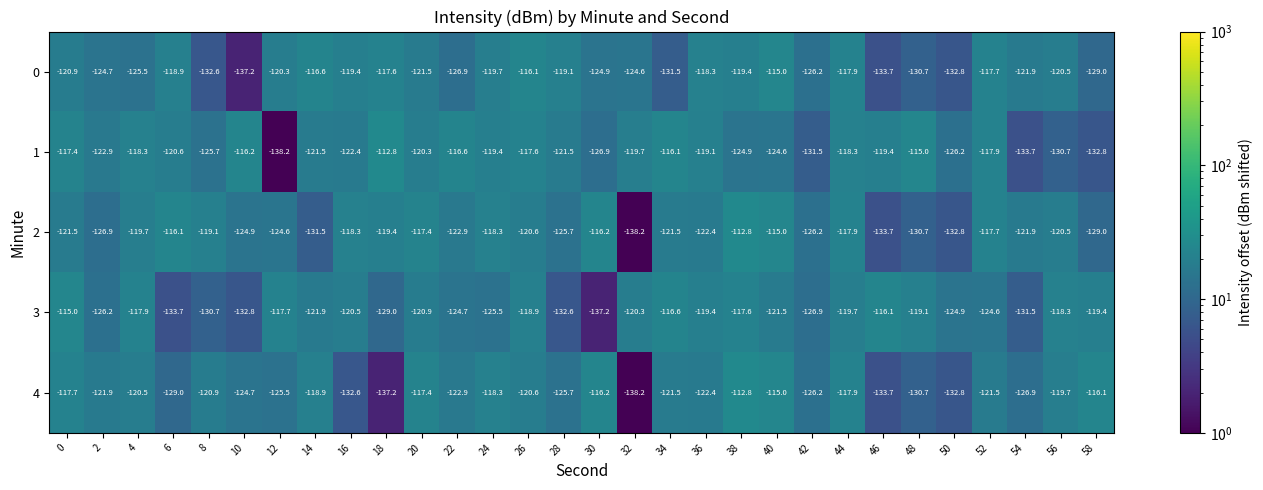

Which series changed the most between 24 and 36?

3